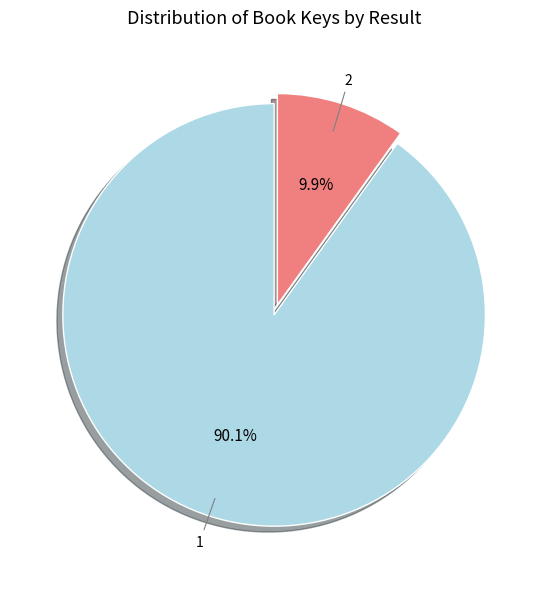

Combined, do 2 and 1 account for over 50%?

Yes